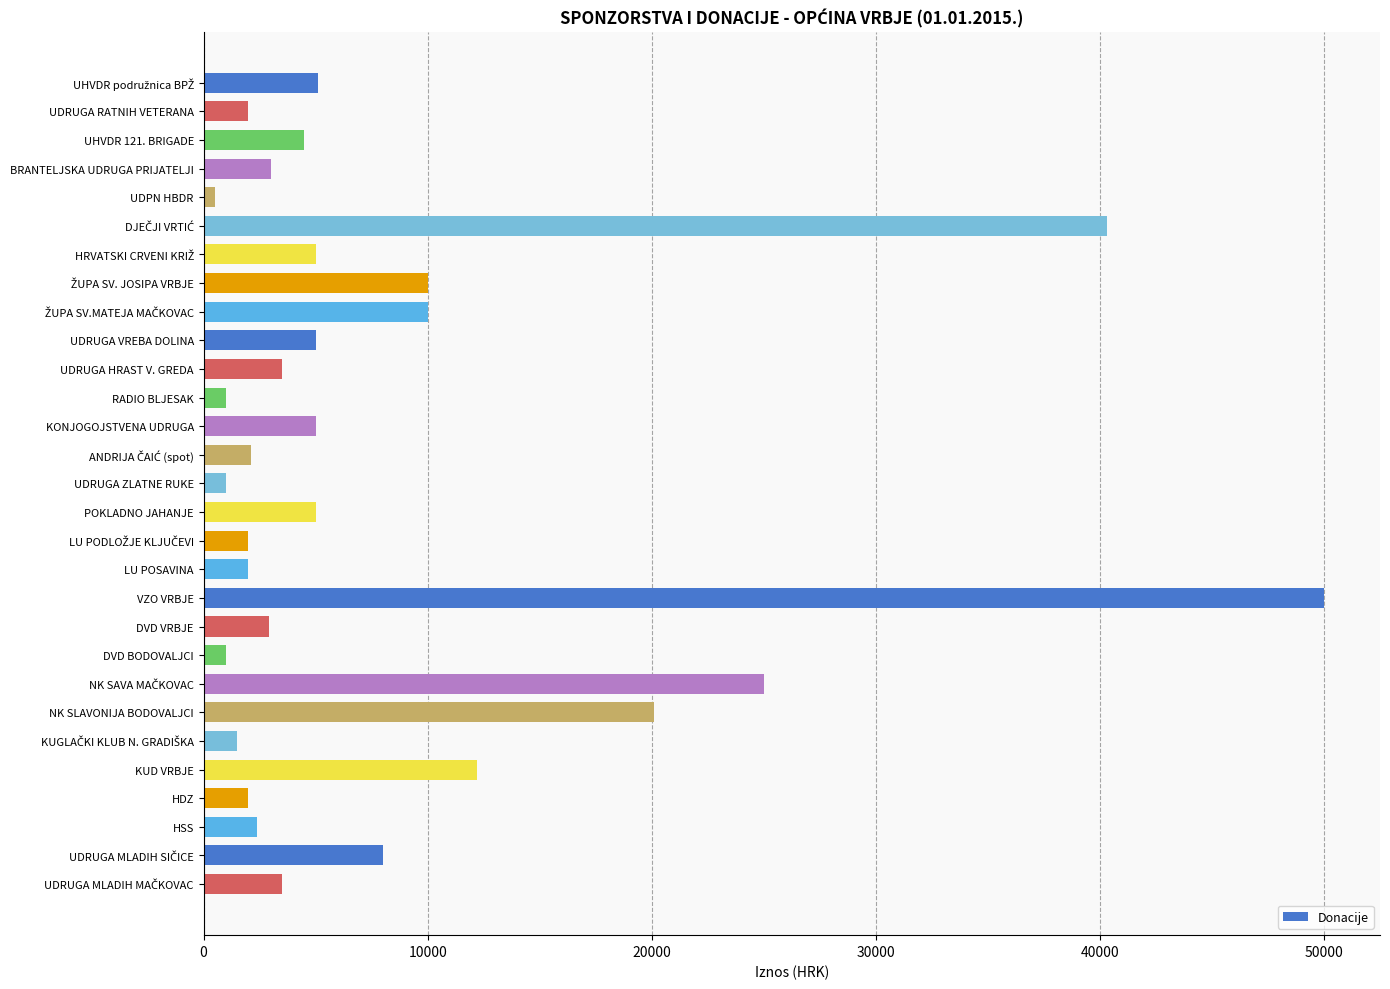

Is it true that the value at UDRUGA HRAST V. GREDA is 3500.0?

True